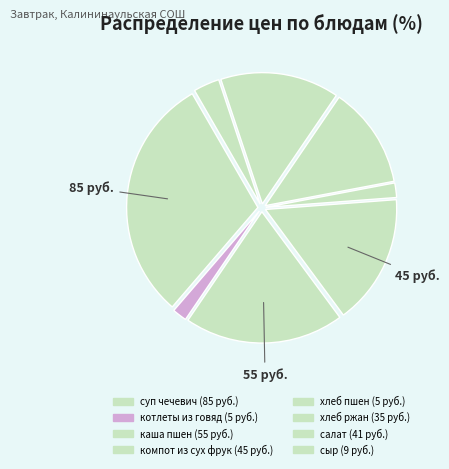

Which slice is the smallest?

котлеты из говяд